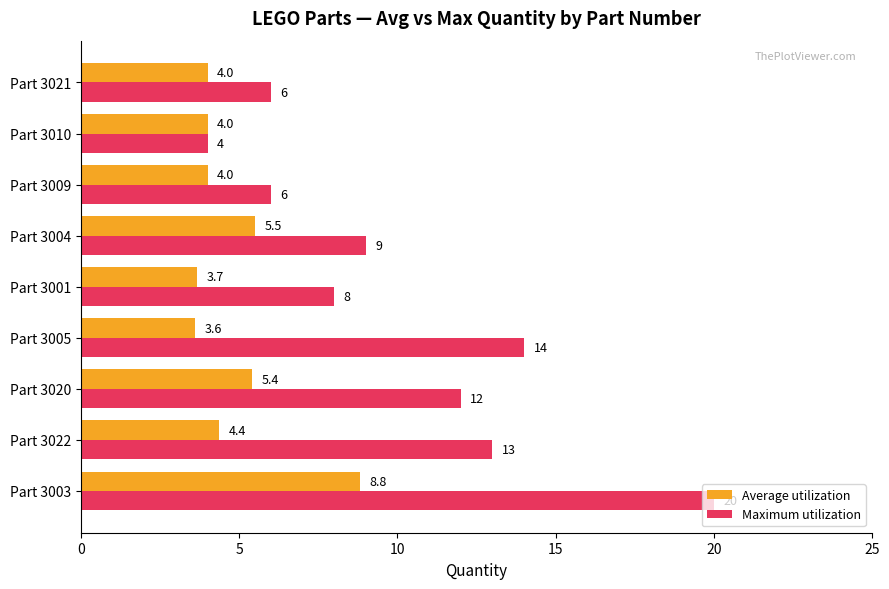

Read the Average utilization value at Part 3001.

3.7